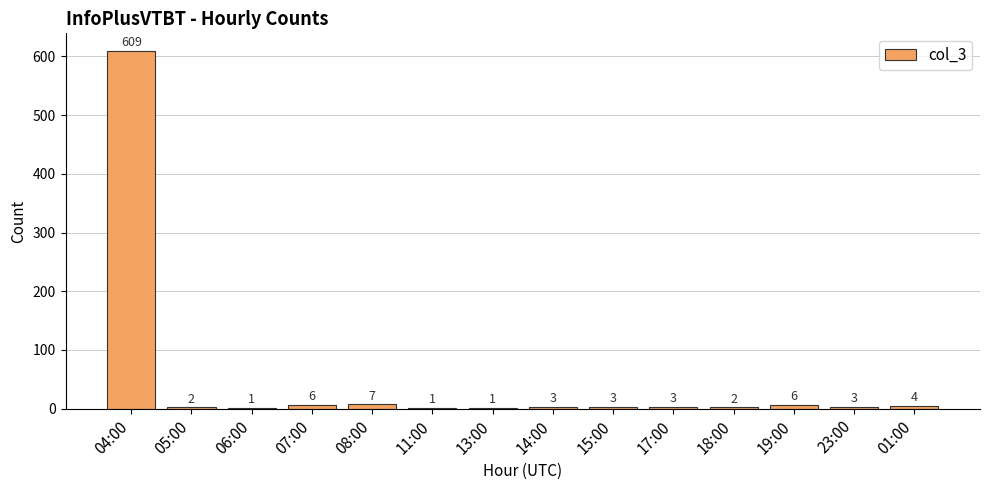

At which label is the value closest to 305?

08:00